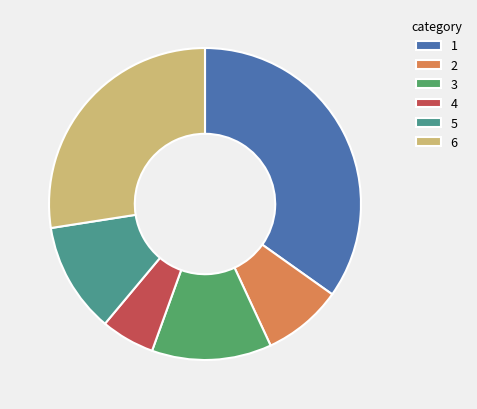

Do 5 and 3 together represent more than half of the pie?

No